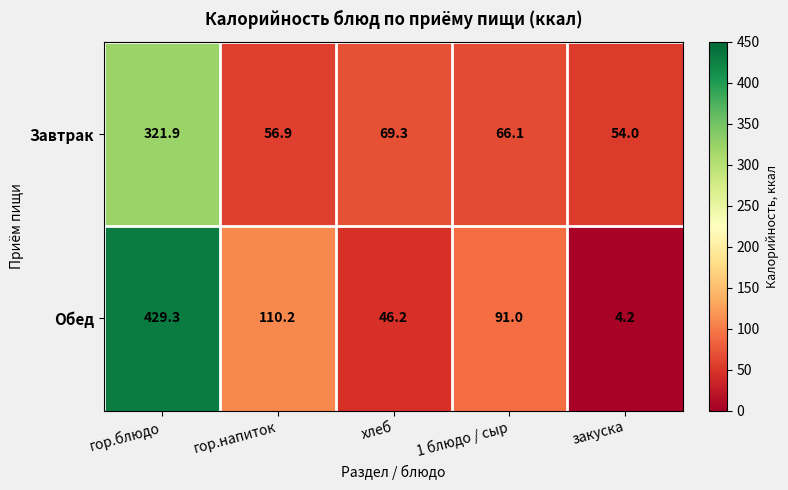

At хлеб, list the series in order from smallest to largest.

Обед, Завтрак